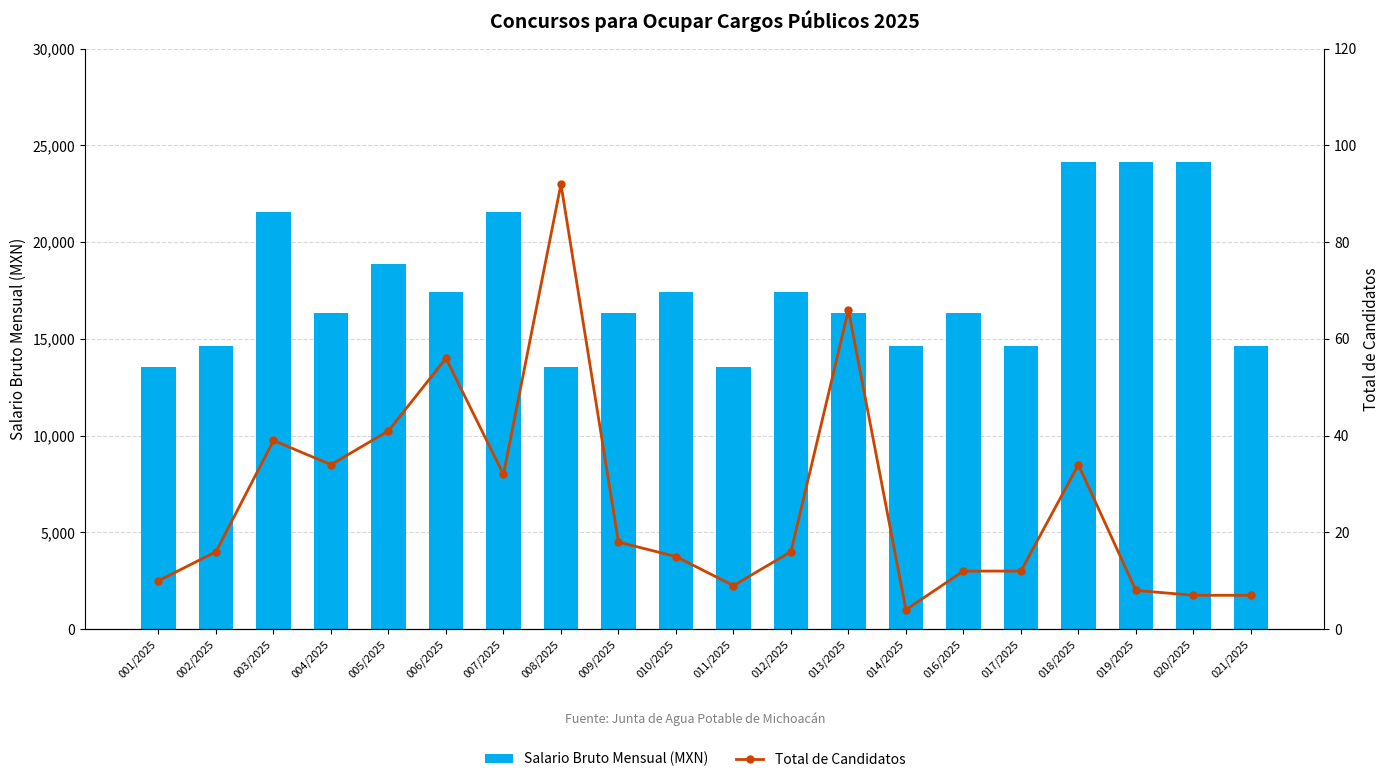

Which category has the highest value in the Salario Bruto Mensual (MXN) series?

018/2025